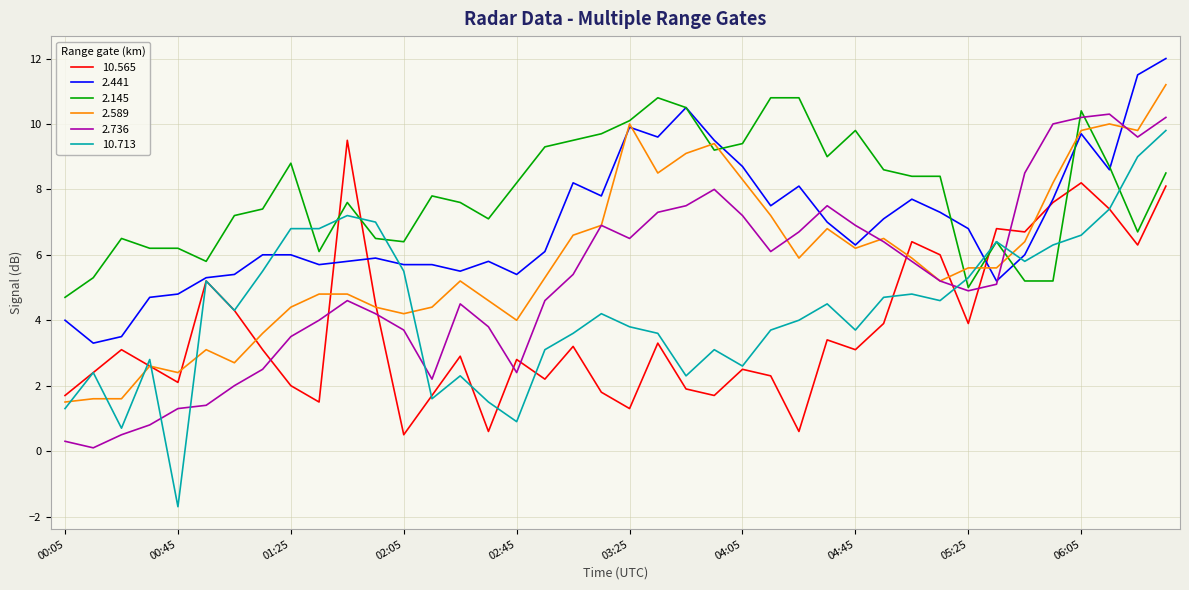

What is the highest value of the 2.145 series?

10.8